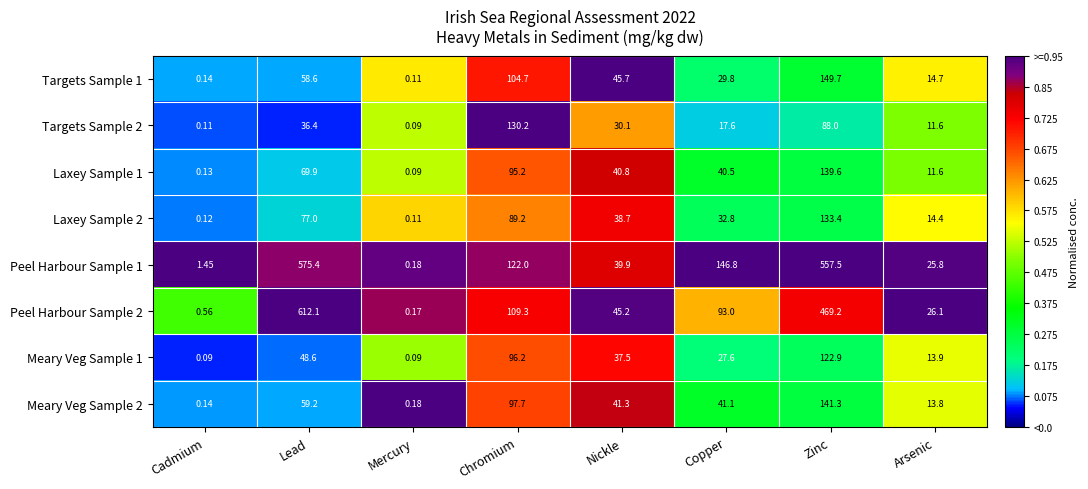

Is the value of Meary Veg Sample 2 at Chromium greater than the value of Targets Sample 1 at Chromium?

No